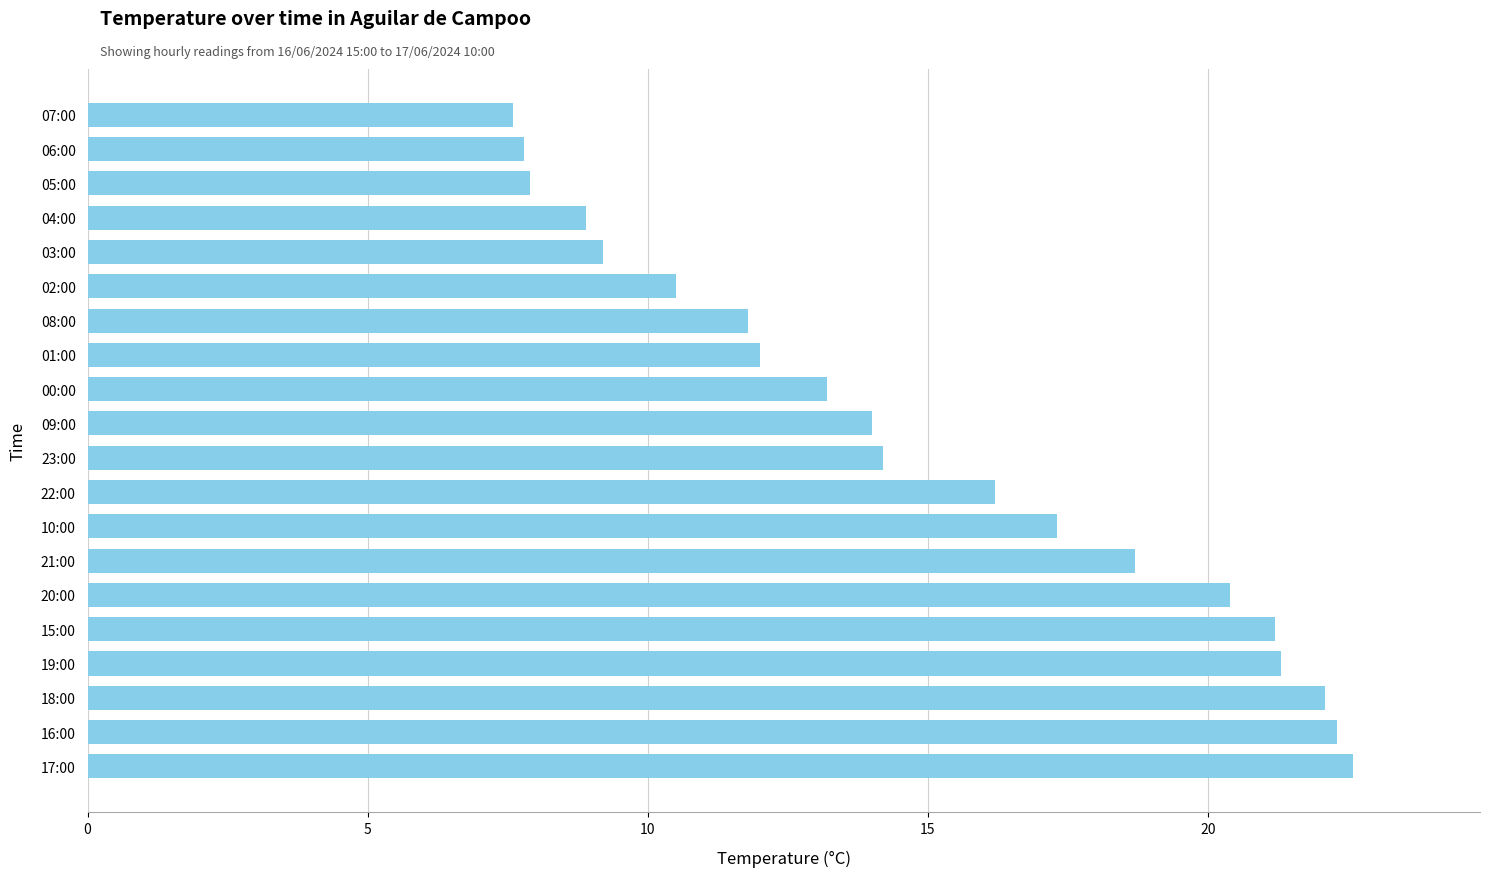

Between 21:00 and 09:00, which is larger?

21:00